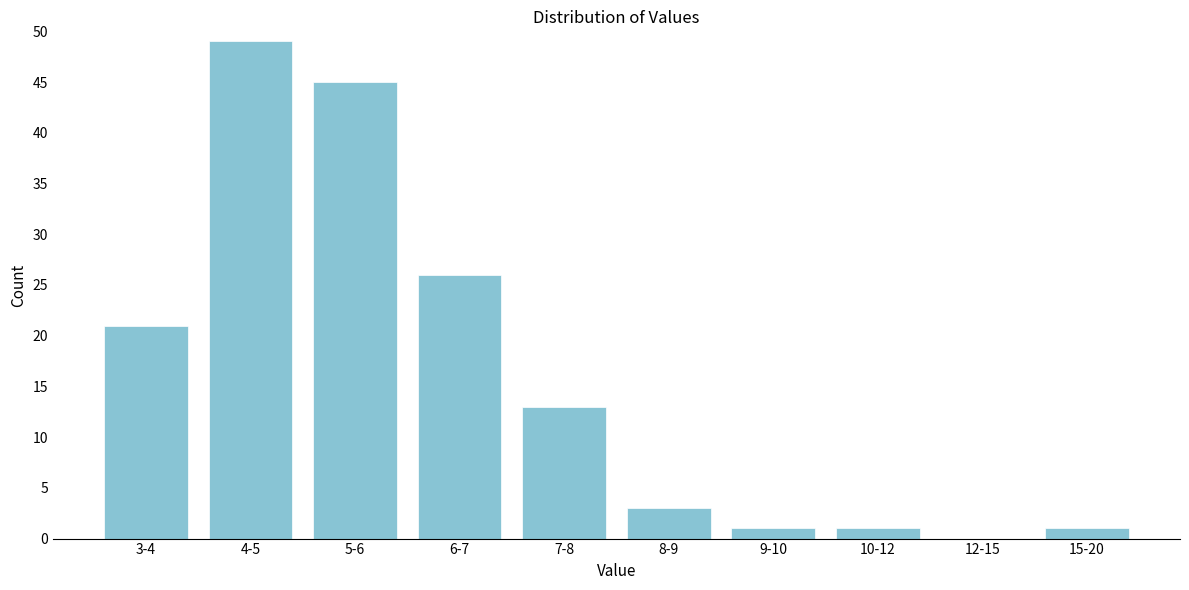

Reading left to right, extract all data points from this chart.

3-4=21	4-5=49	5-6=45	6-7=26	7-8=13	8-9=3	9-10=1	10-12=1	12-15=0	15-20=1